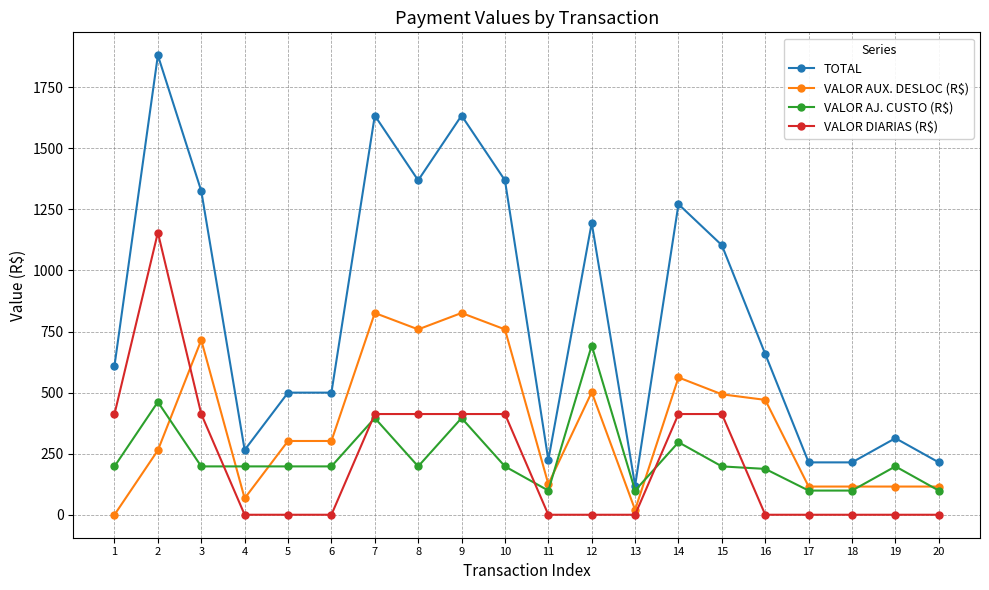

What is the spread (max minus min) of values at 5?

499.9